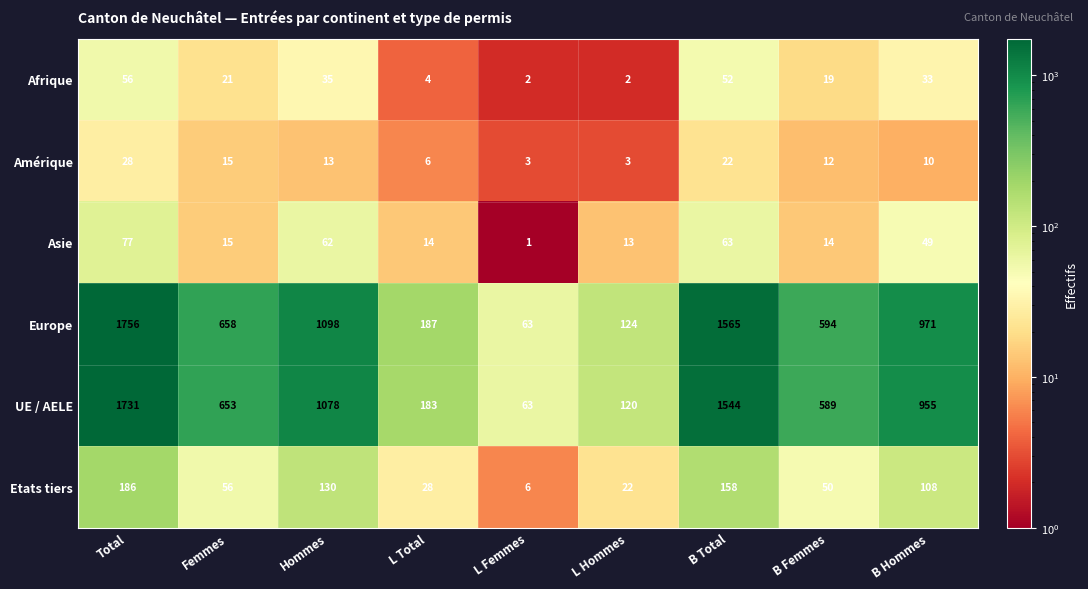

At which category is the sum across all series the highest?

Total